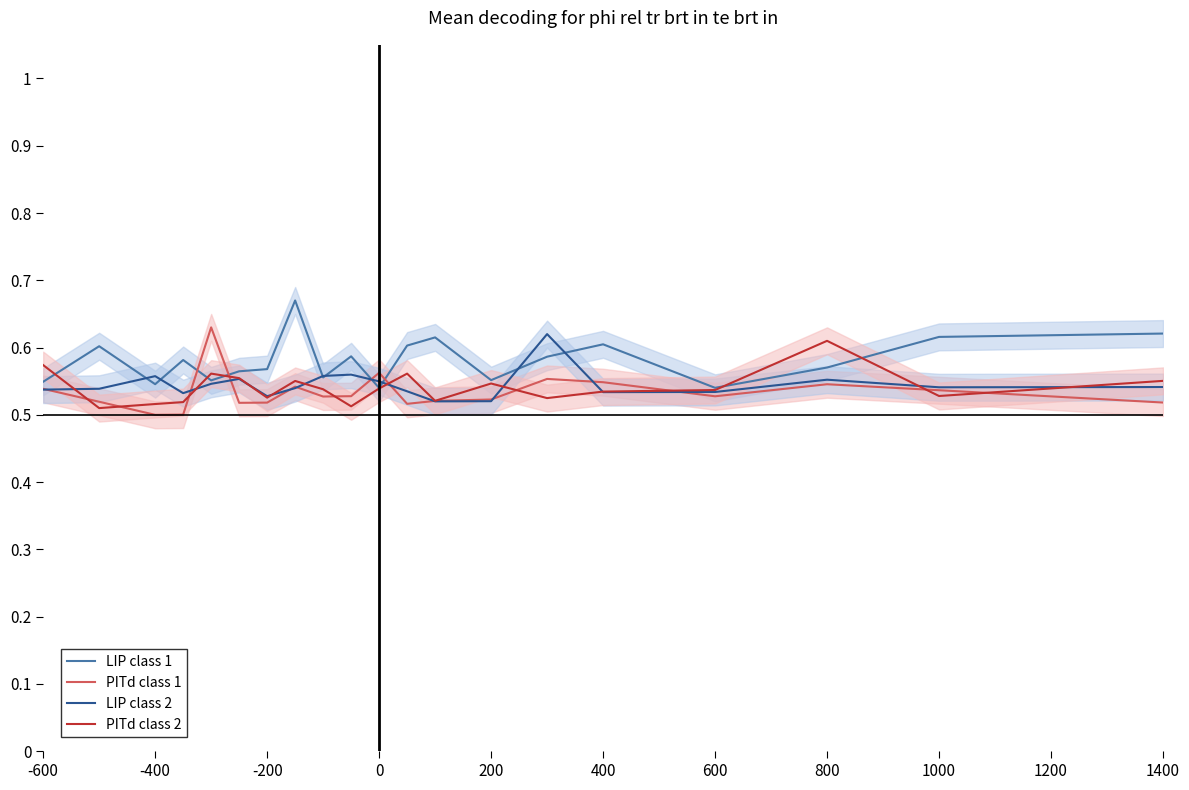

The LIP class 1 series shows 0.6 at 1400. True or false?

True